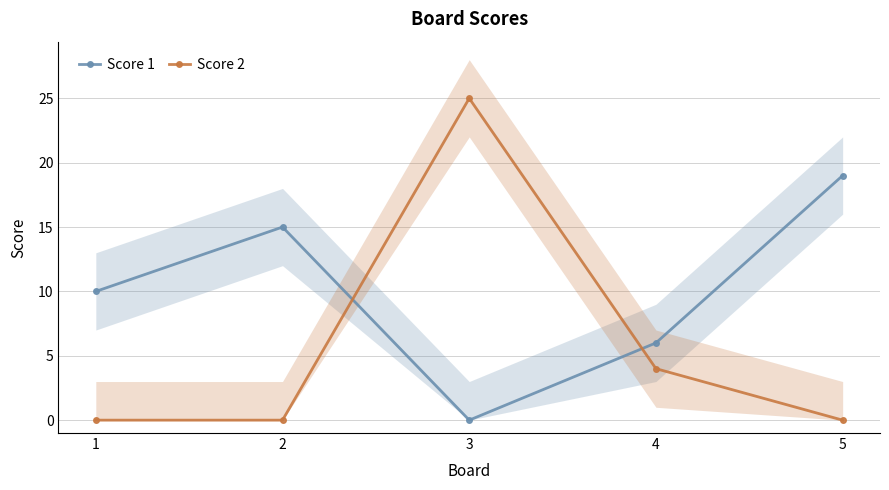

In Score 2, how many points are higher than both neighbors (excluding endpoints)?

1